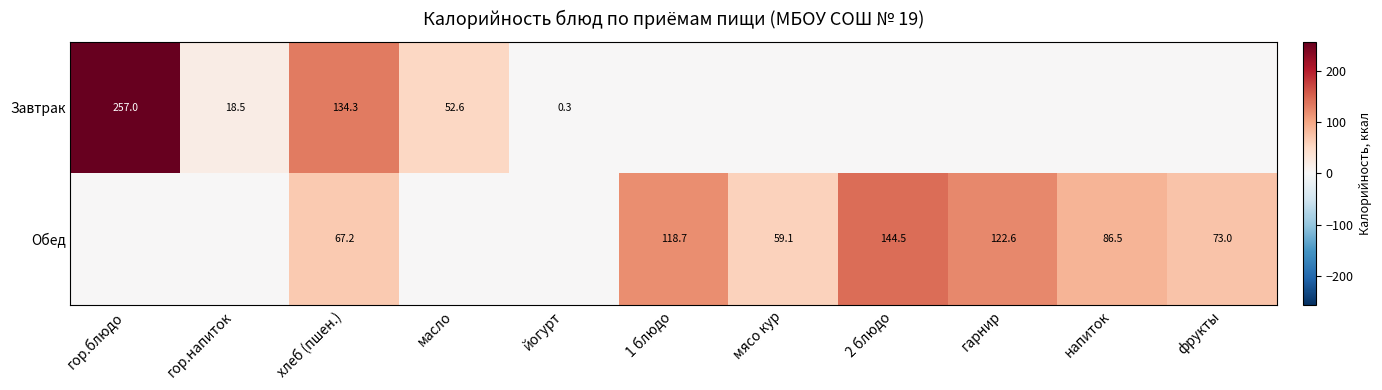

Count the number of categories in the chart.

11